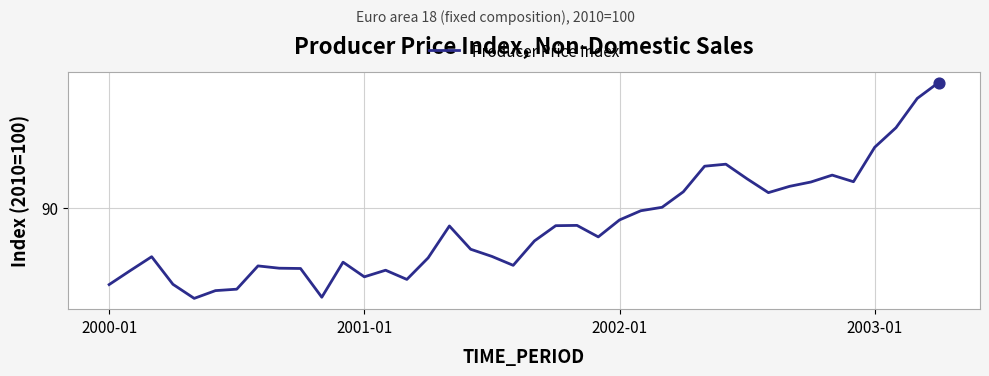

Is this an area chart (filled region under the line)?

No